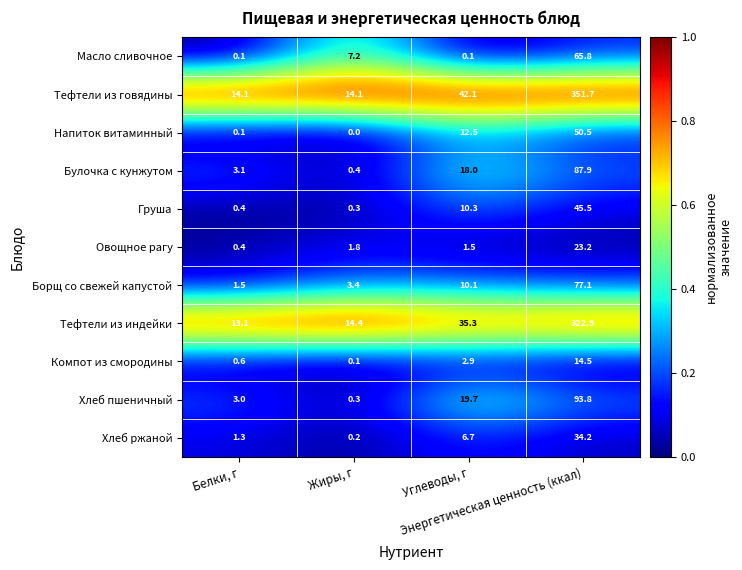

What is the difference between the highest and lowest values at Углеводы, г?

42.0